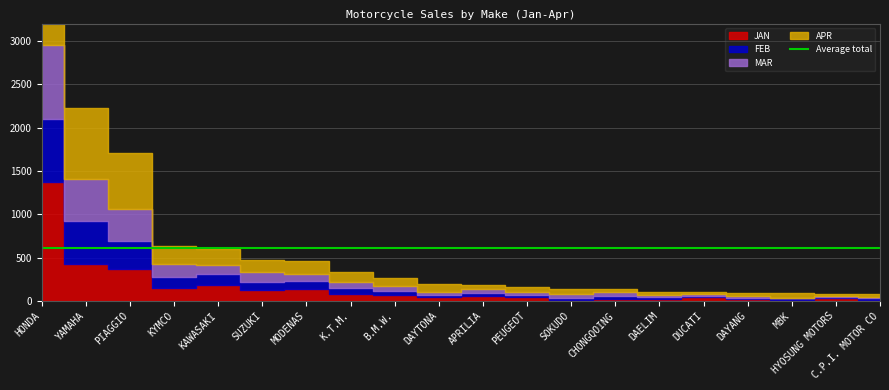

Reading left to right, what are all the values shown in this chart?

JAN: 1374	425	367	150	189	121	140	81	71	43	62	44	13	21	18	41	21	13	29	15
FEB: 726	497	323	130	117	100	84	66	46	22	34	25	17	38	27	18	15	18	13	17
MAR: 852	484	368	147	107	114	88	70	60	43	38	31	45	41	26	18	21	8	17	17
APR: 1228	821	651	211	186	135	147	111	82	84	50	61	60	32	35	27	29	47	25	27